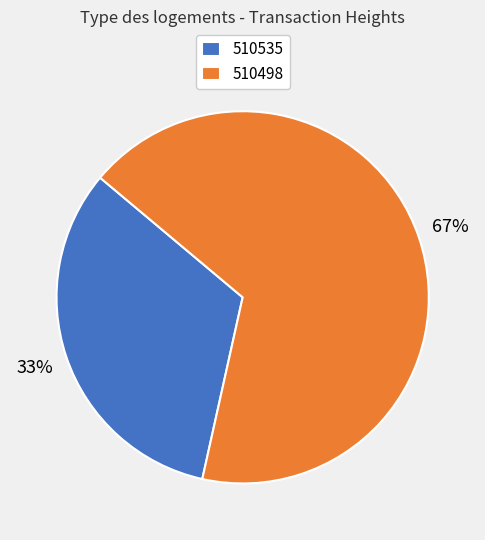

Rank the categories by value from highest to lowest.

510498, 510535